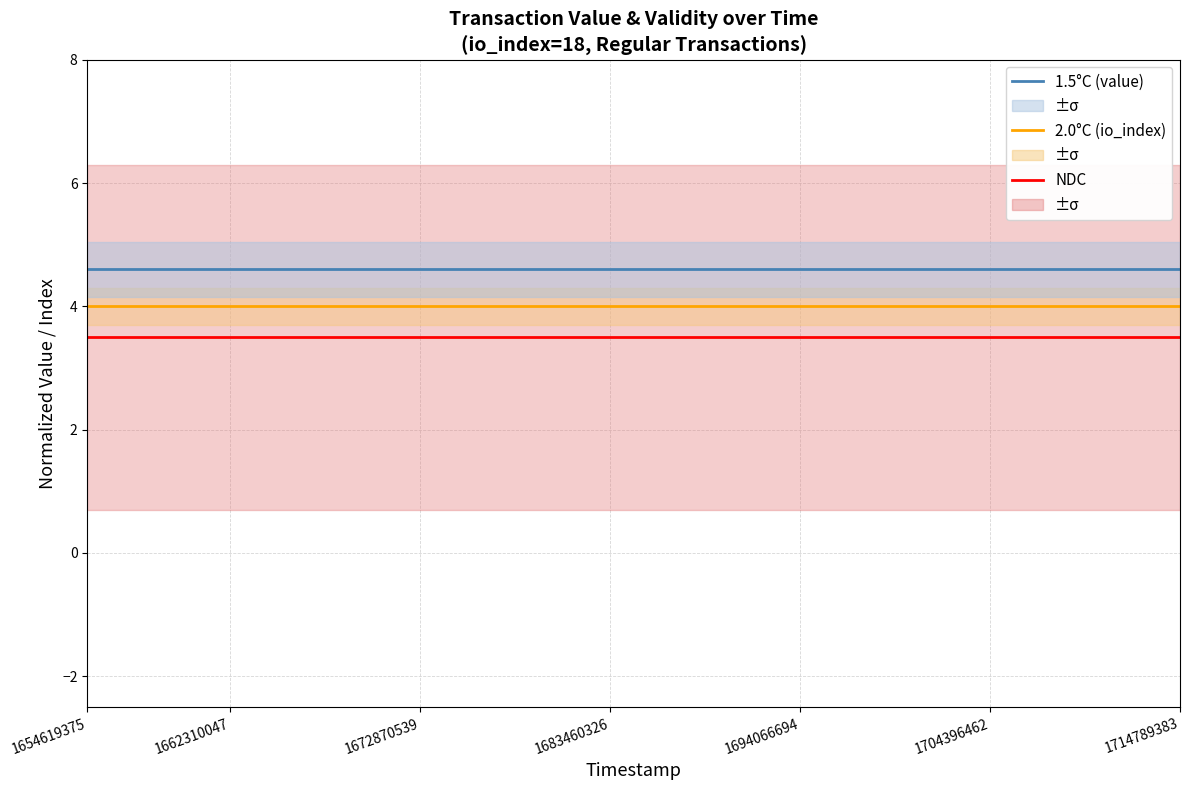

True or false: NDC and 2.0°C (io_index) cross at least once.

False